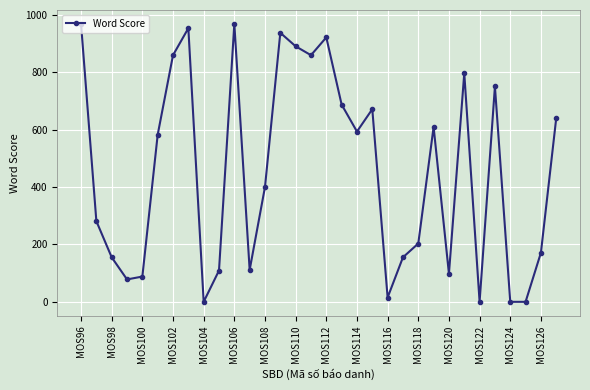

What is the average value?

455